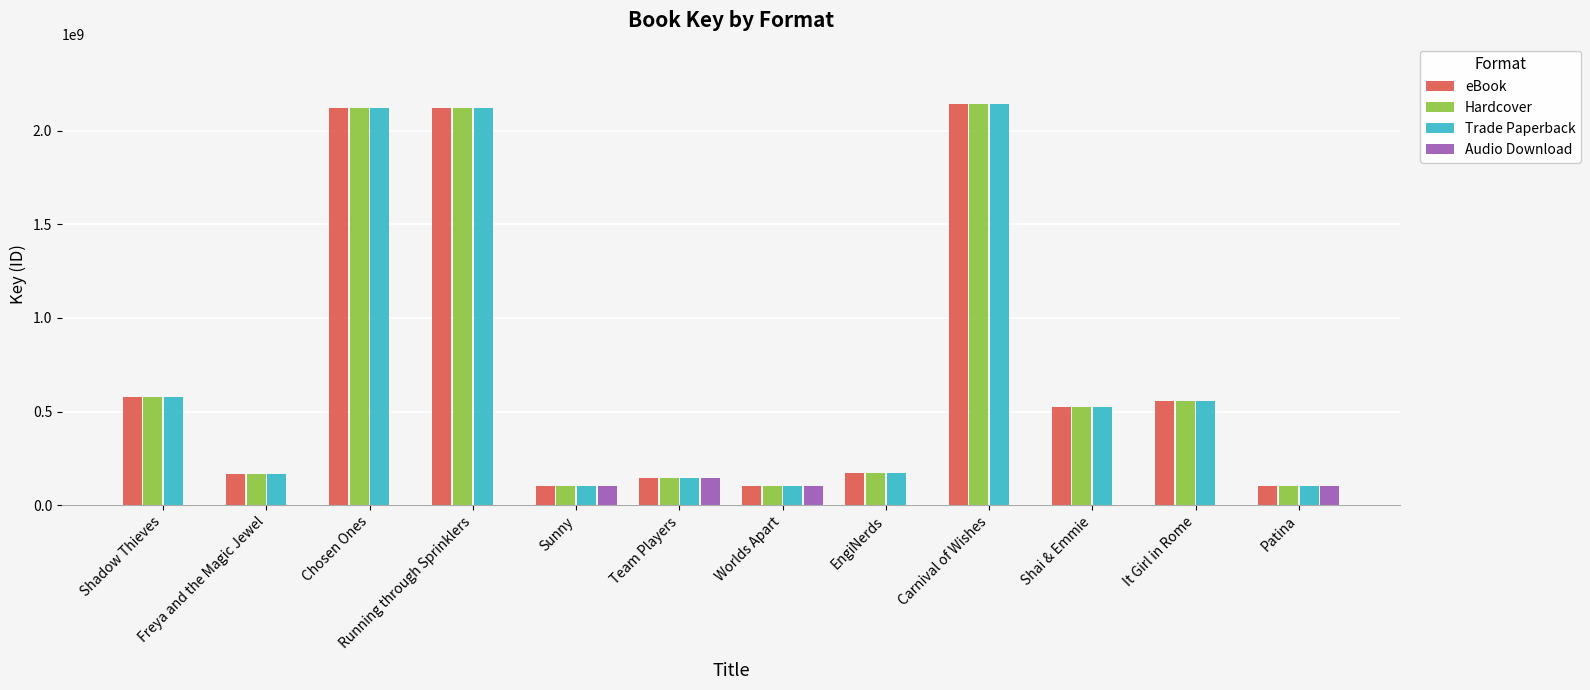

Count the number of categories in the chart.

12